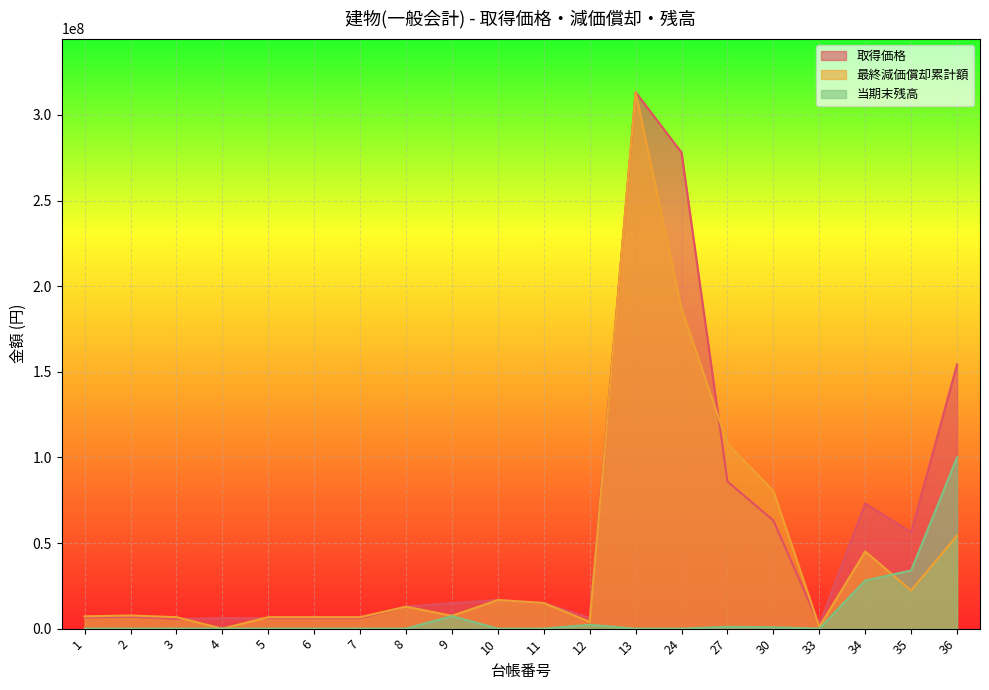

At which label does 取得価格 reach its minimum?

33